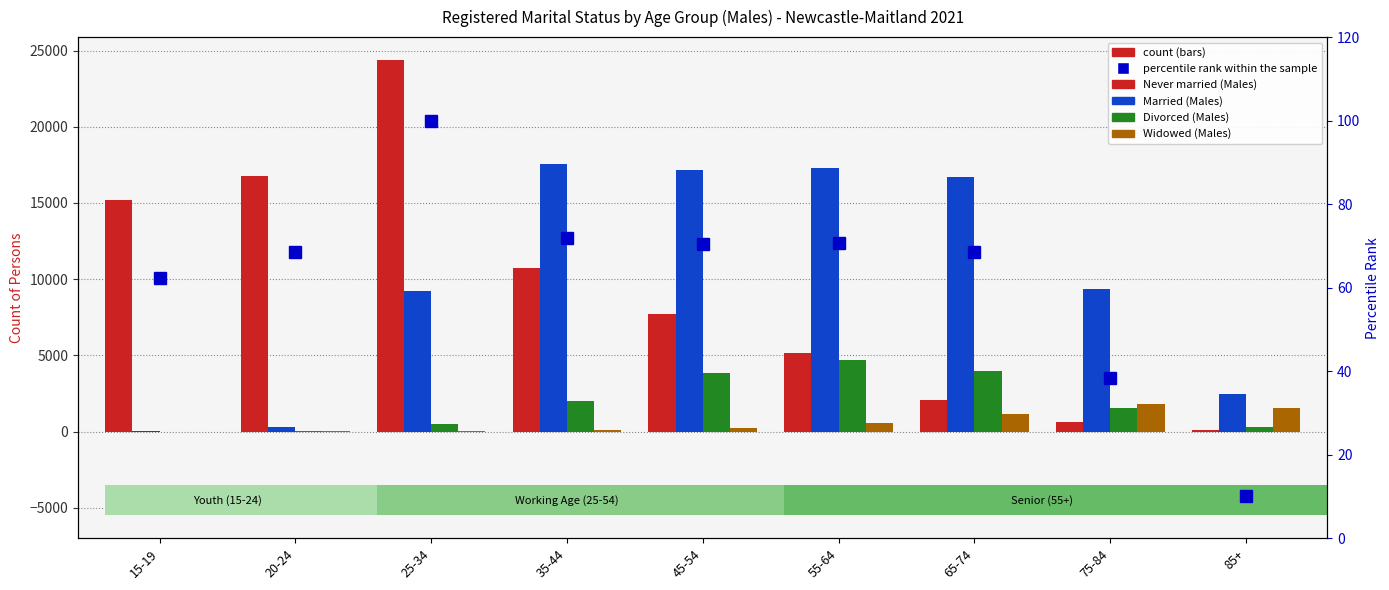

What is the minimum value shown in the chart?

3.0